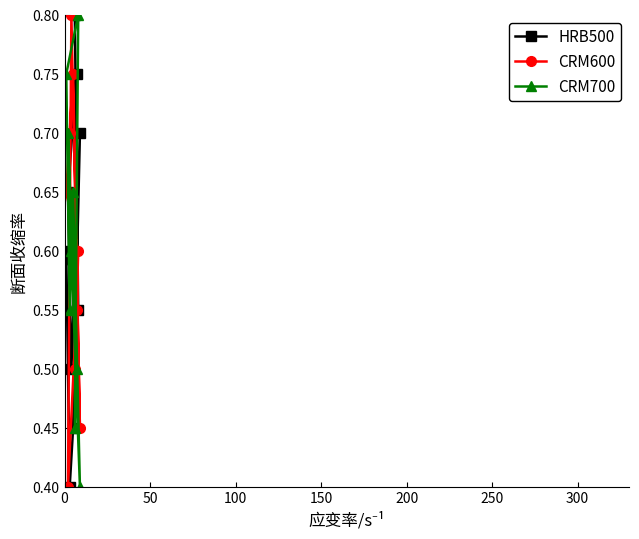

Reading right to left, what are all the values shown in this chart?

HRB500: 0.8	0.7	0.5	0.7	0.5	0.4	0.6	0.6	0.8
CRM600: 0.6	0.4	0.8	0.5	0.8	0.7	0.7	0.6	0.5
CRM700: 0.5	0.7	0.6	0.4	0.7	0.6	0.8	0.8	0.5